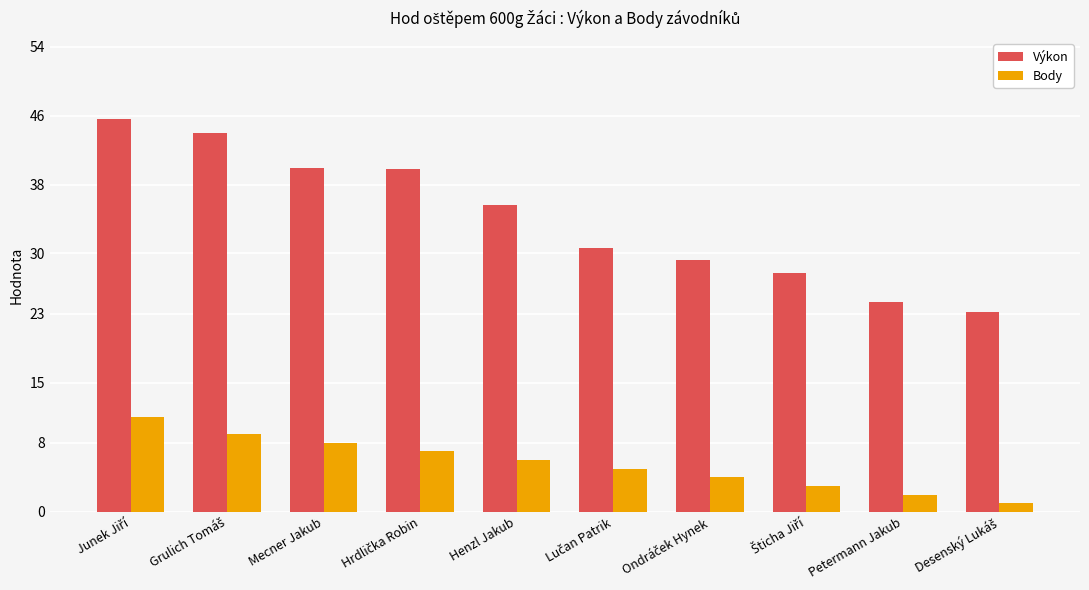

How many data points does each series have?

10